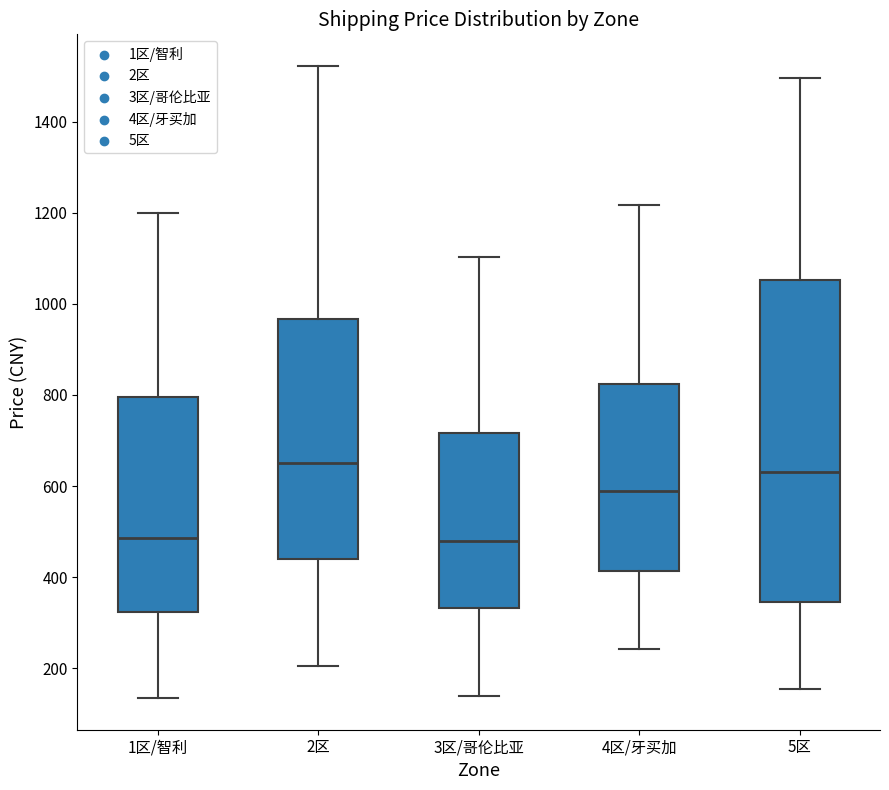

Reading left to right, read every box against the y-axis: the position of its median line, the range the box covers, and the ends of its whiskers. The values are not printed on the chart, so give them approximately, as read against the axis.

1区/智利: median 480, box 320 to 800, whiskers 140 to 1200
2区: median 660, box 440 to 960, whiskers 200 to 1520
3区/哥伦比亚: median 480, box 340 to 720, whiskers 140 to 1100
4区/牙买加: median 580, box 420 to 820, whiskers 240 to 1220
5区: median 640, box 340 to 1060, whiskers 160 to 1500